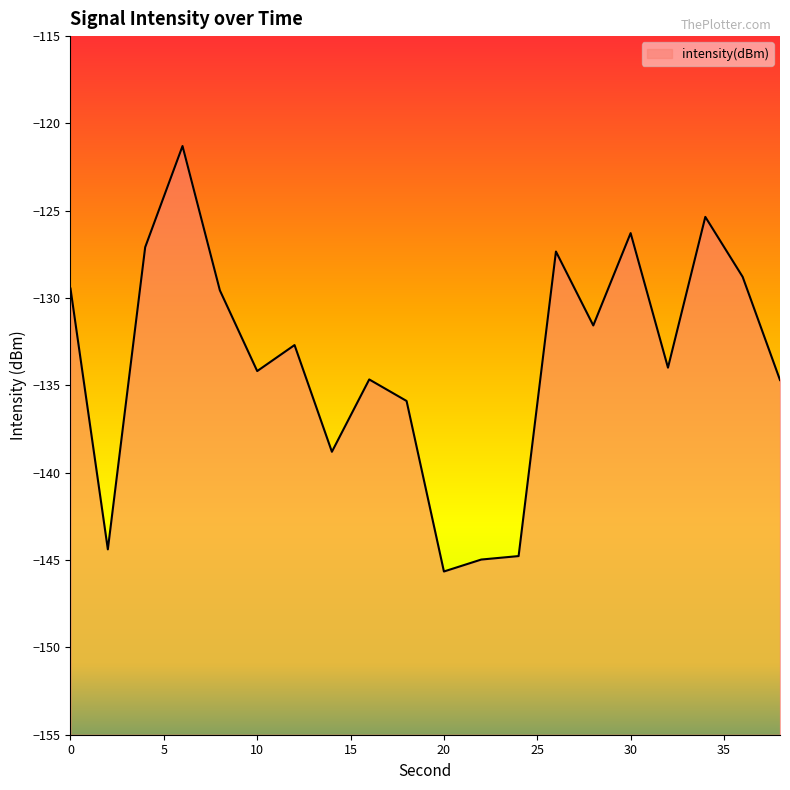

Reading left to right, transcribe all the data shown in this chart.

0=-129.5	2=-144.4	4=-127.1	6=-121.3	8=-129.6	10=-134.2	12=-132.7	14=-138.8	16=-134.7	18=-135.9	20=-145.7	22=-145.0	24=-144.8	26=-127.3	28=-131.6	30=-126.3	32=-134.0	34=-125.4	36=-128.8	38=-134.7